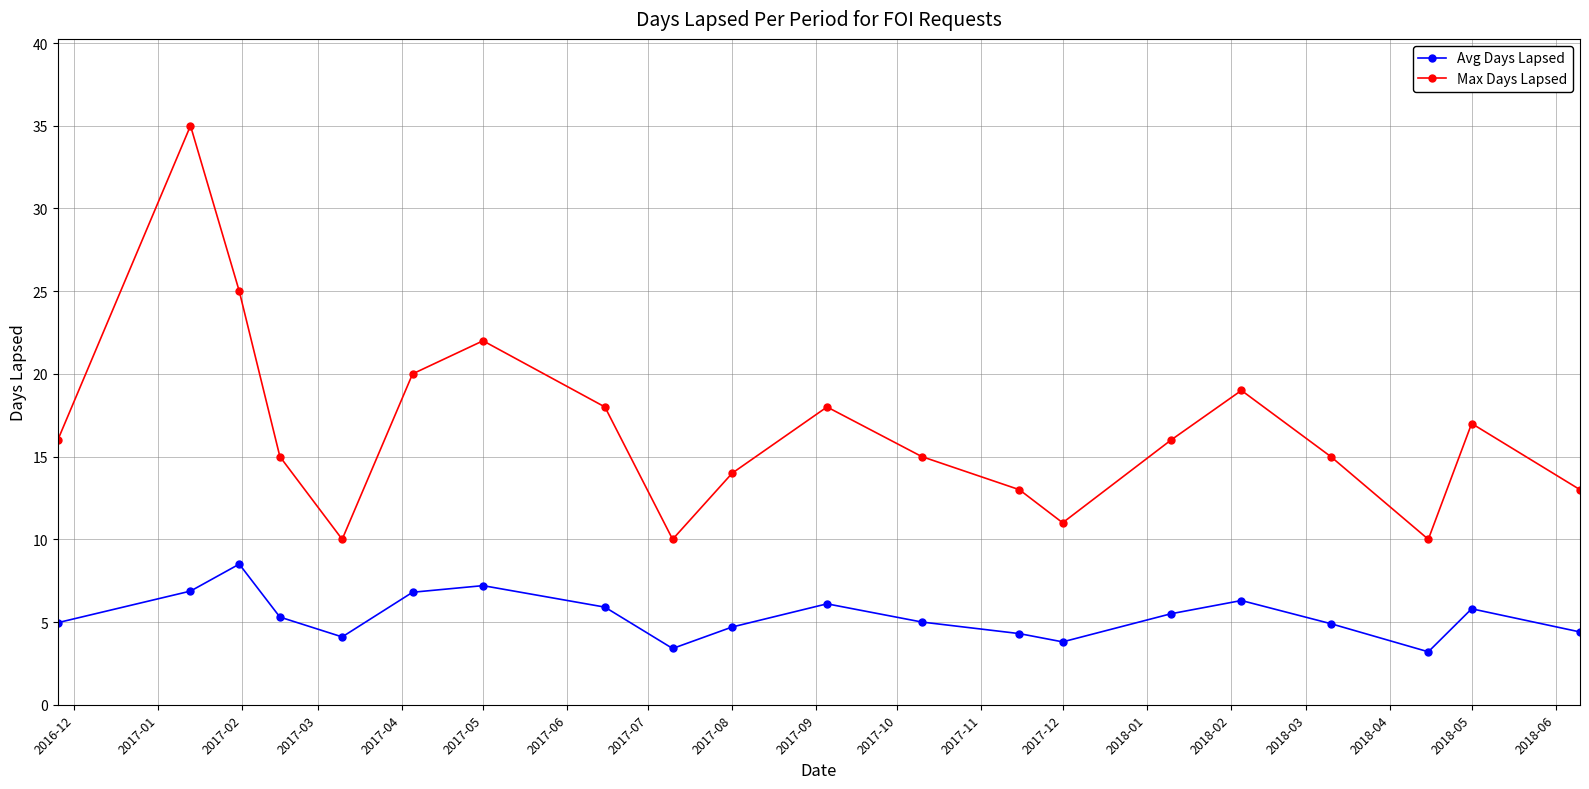

What is the lowest value of the Avg Days Lapsed series?

3.2